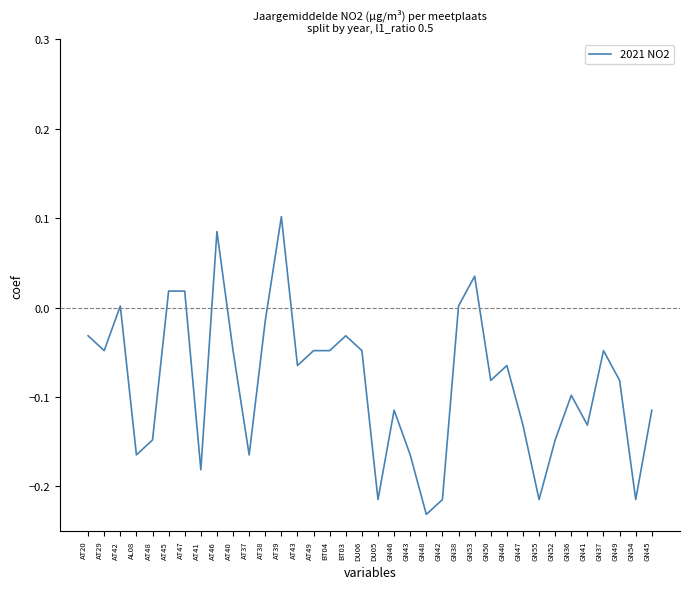

At which category does the chart reach its minimum across all series?

GN48